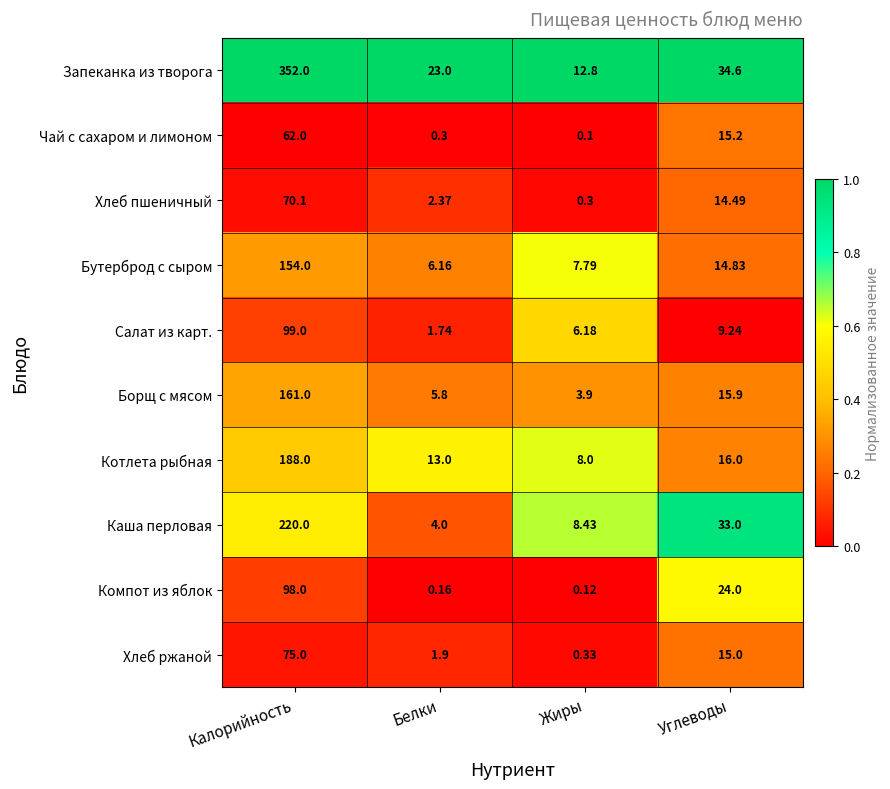

What is the spread (max minus min) of values at Углеводы?

25.4